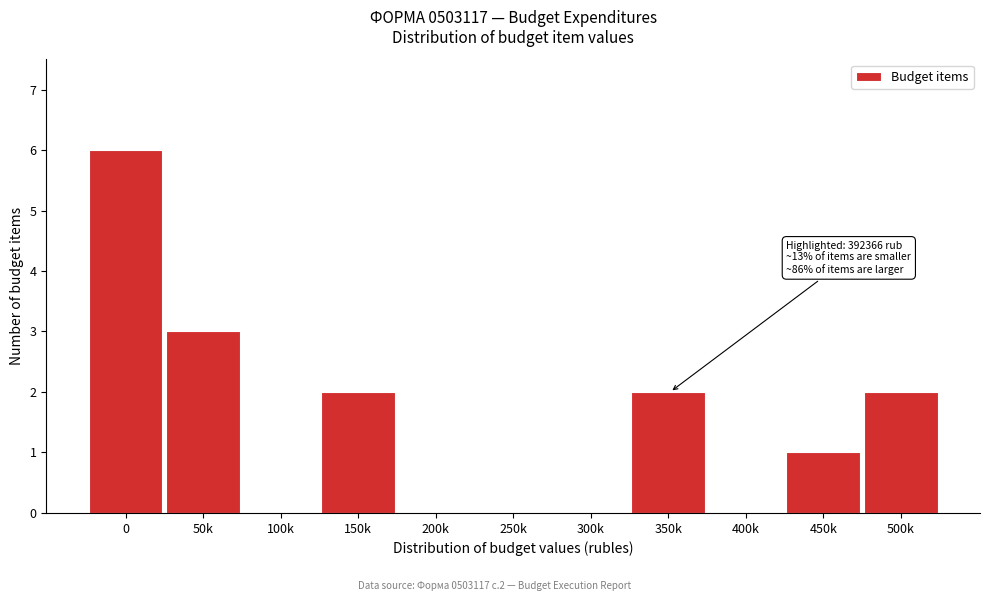

Reading left to right, transcribe all the data shown in this chart.

0=6	50k=3	100k=0	150k=2	200k=0	250k=0	300k=0	350k=2	400k=0	450k=1	500k=2